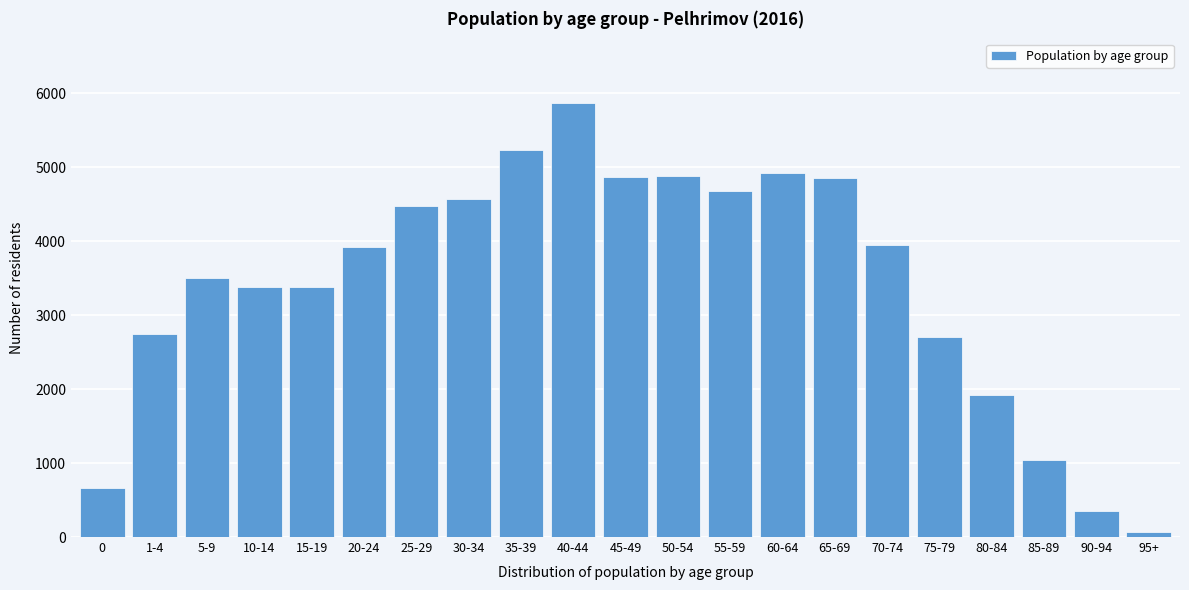

Which has a higher value, 15-19 or 80-84?

15-19